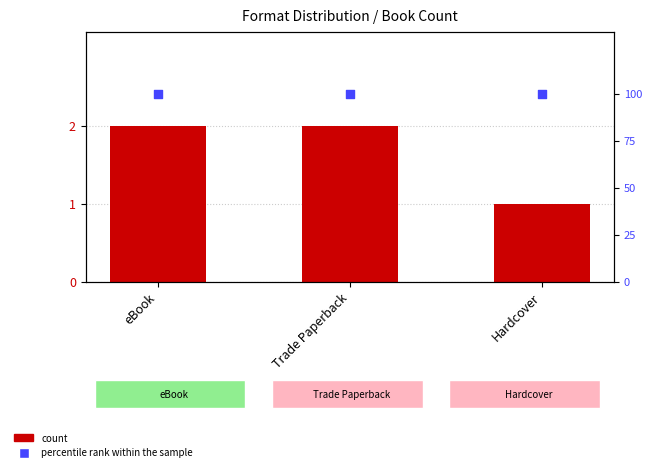

At which category is the sum across all series the highest?

eBook